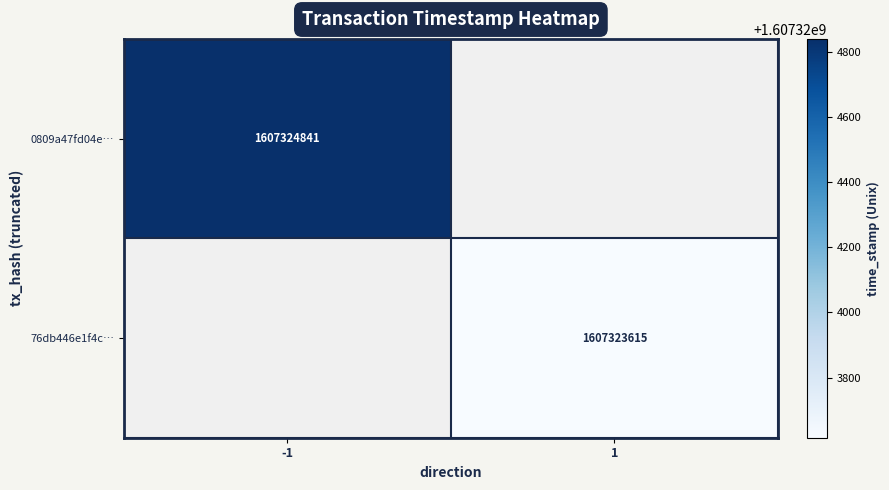

Rank the series by their maximum value, from lowest to highest.

76db446e1f4c51202341b6b4a72cba6d7f159ce, 0809a47fd04e98de3544b2c7eb8eac901ad660b